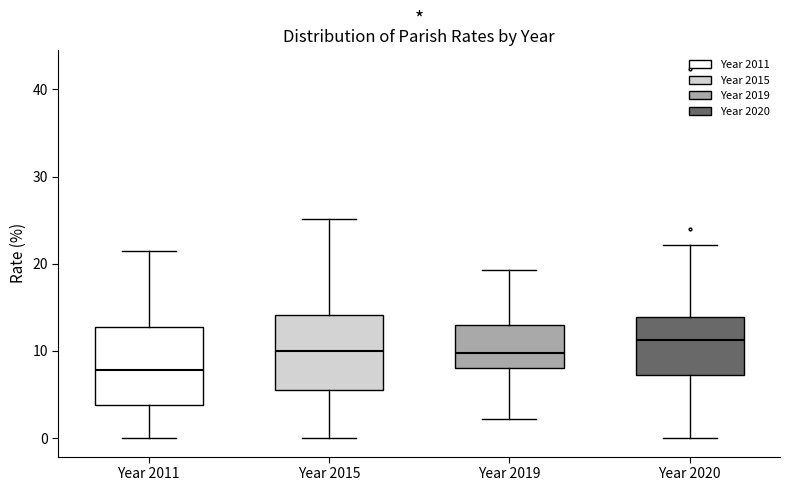

Which box's median line is the lowest?

Year 2011